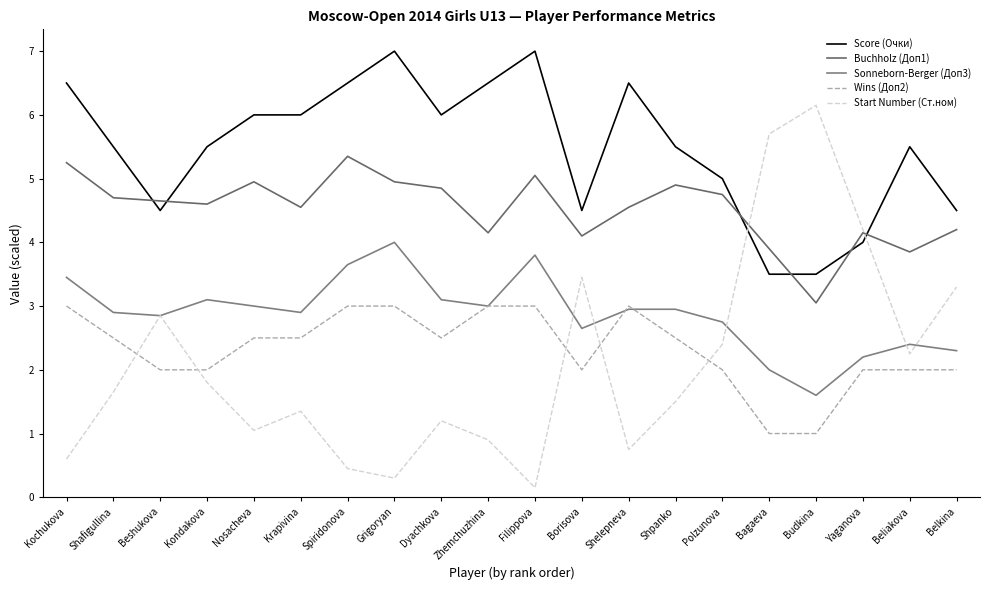

Reading right to left, extract all data points from this chart.

Score (Очки): Belkina=4.5	Beliakova=5.5	Yaganova=4.0	Budkina=3.5	Bagaeva=3.5	Polzunova=5.0	Shpanko=5.5	Shelepneva=6.5	Borisova=4.5	Filippova=7.0	Zhemchuzhina=6.5	Dyachkova=6.0	Grigoryan=7.0	Spiridonova=6.5	Krapivina=6.0	Nosacheva=6.0	Kondakova=5.5	Beshukova=4.5	Shafigullina=5.5	Kochukova=6.5
Buchholz (Доп1): Belkina=4.2	Beliakova=3.9	Yaganova=4.2	Budkina=3.1	Bagaeva=3.9	Polzunova=4.8	Shpanko=4.9	Shelepneva=4.5	Borisova=4.1	Filippova=5.1	Zhemchuzhina=4.2	Dyachkova=4.9	Grigoryan=5.0	Spiridonova=5.4	Krapivina=4.5	Nosacheva=5.0	Kondakova=4.6	Beshukova=4.7	Shafigullina=4.7	Kochukova=5.2
Sonneborn-Berger (Доп3): Belkina=2.3	Beliakova=2.4	Yaganova=2.2	Budkina=1.6	Bagaeva=2.0	Polzunova=2.8	Shpanko=3.0	Shelepneva=3.0	Borisova=2.7	Filippova=3.8	Zhemchuzhina=3.0	Dyachkova=3.1	Grigoryan=4.0	Spiridonova=3.7	Krapivina=2.9	Nosacheva=3.0	Kondakova=3.1	Beshukova=2.9	Shafigullina=2.9	Kochukova=3.5
Wins (Доп2): Belkina=2.0	Beliakova=2.0	Yaganova=2.0	Budkina=1.0	Bagaeva=1.0	Polzunova=2.0	Shpanko=2.5	Shelepneva=3.0	Borisova=2.0	Filippova=3.0	Zhemchuzhina=3.0	Dyachkova=2.5	Grigoryan=3.0	Spiridonova=3.0	Krapivina=2.5	Nosacheva=2.5	Kondakova=2.0	Beshukova=2.0	Shafigullina=2.5	Kochukova=3.0
Start Number (Ст.ном): Belkina=3.3	Beliakova=2.2	Yaganova=4.2	Budkina=6.1	Bagaeva=5.7	Polzunova=2.4	Shpanko=1.5	Shelepneva=0.8	Borisova=3.4	Filippova=0.1	Zhemchuzhina=0.9	Dyachkova=1.2	Grigoryan=0.3	Spiridonova=0.4	Krapivina=1.3	Nosacheva=1.1	Kondakova=1.8	Beshukova=2.9	Shafigullina=1.6	Kochukova=0.6